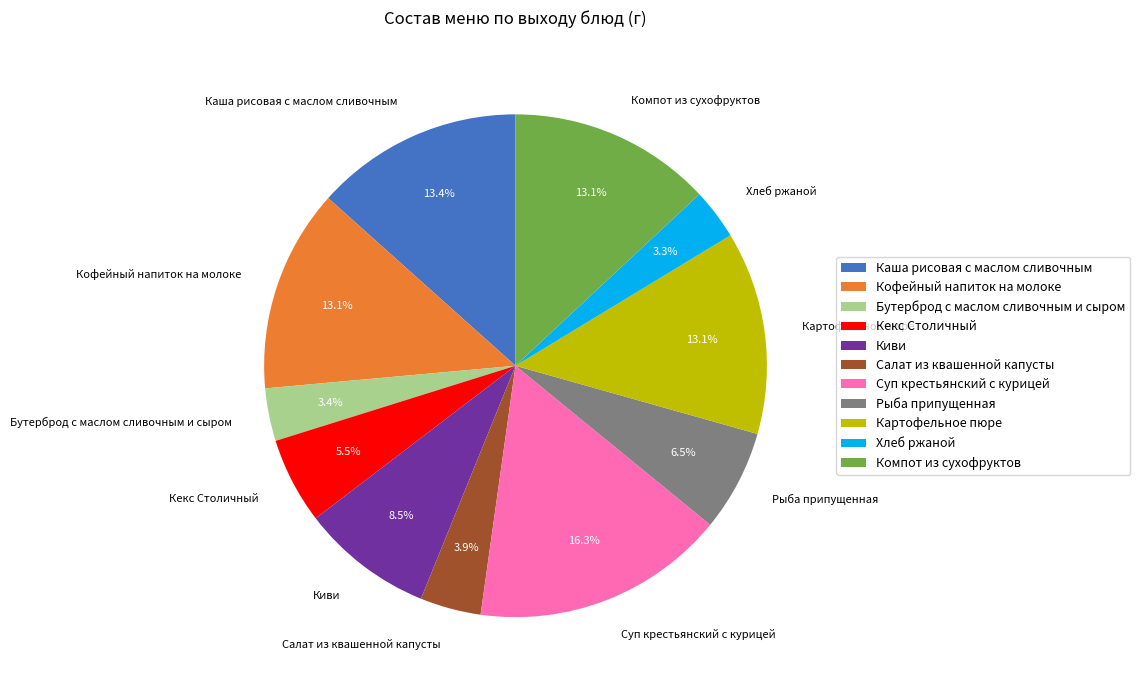

What is the largest slice in the pie chart?

Суп крестьянский с курицей